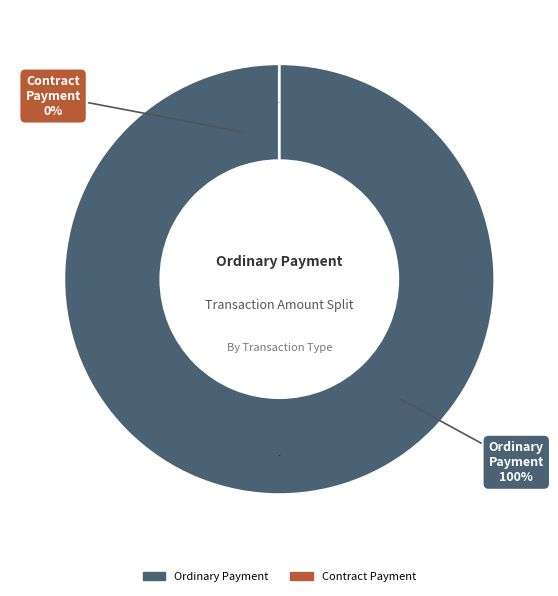

How many slices are in this pie chart?

2